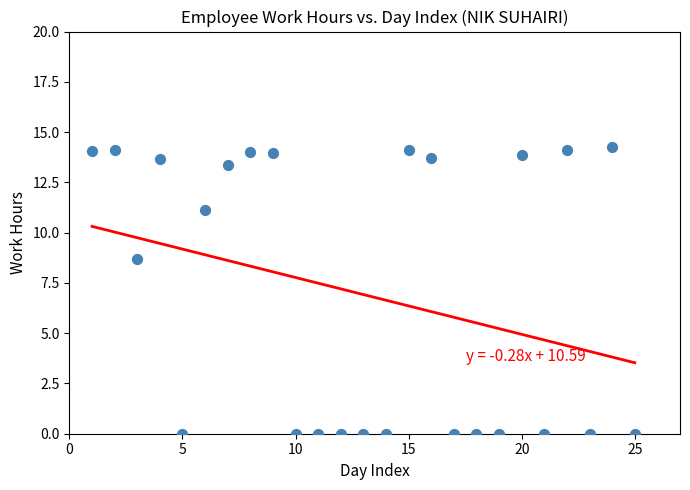

What is the range of Y values (max minus min)?

14.3